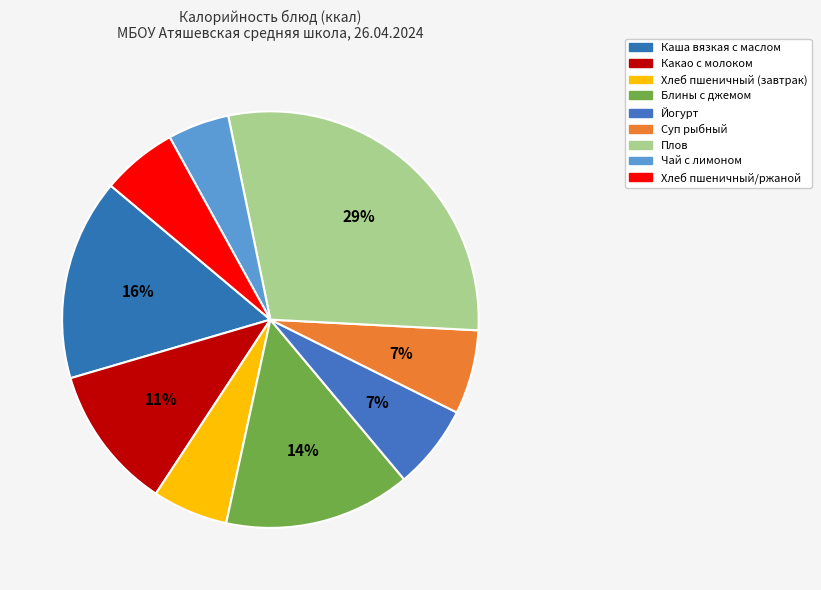

How many slices are in this pie chart?

9